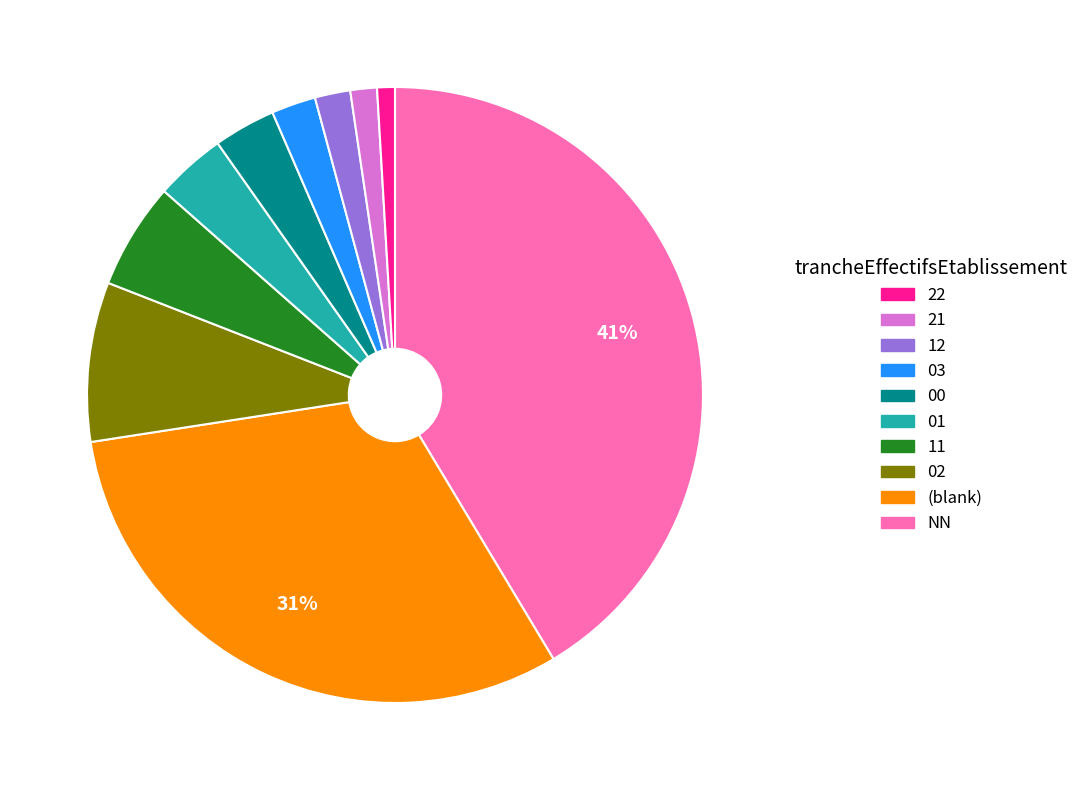

Is there a majority slice in this chart?

No